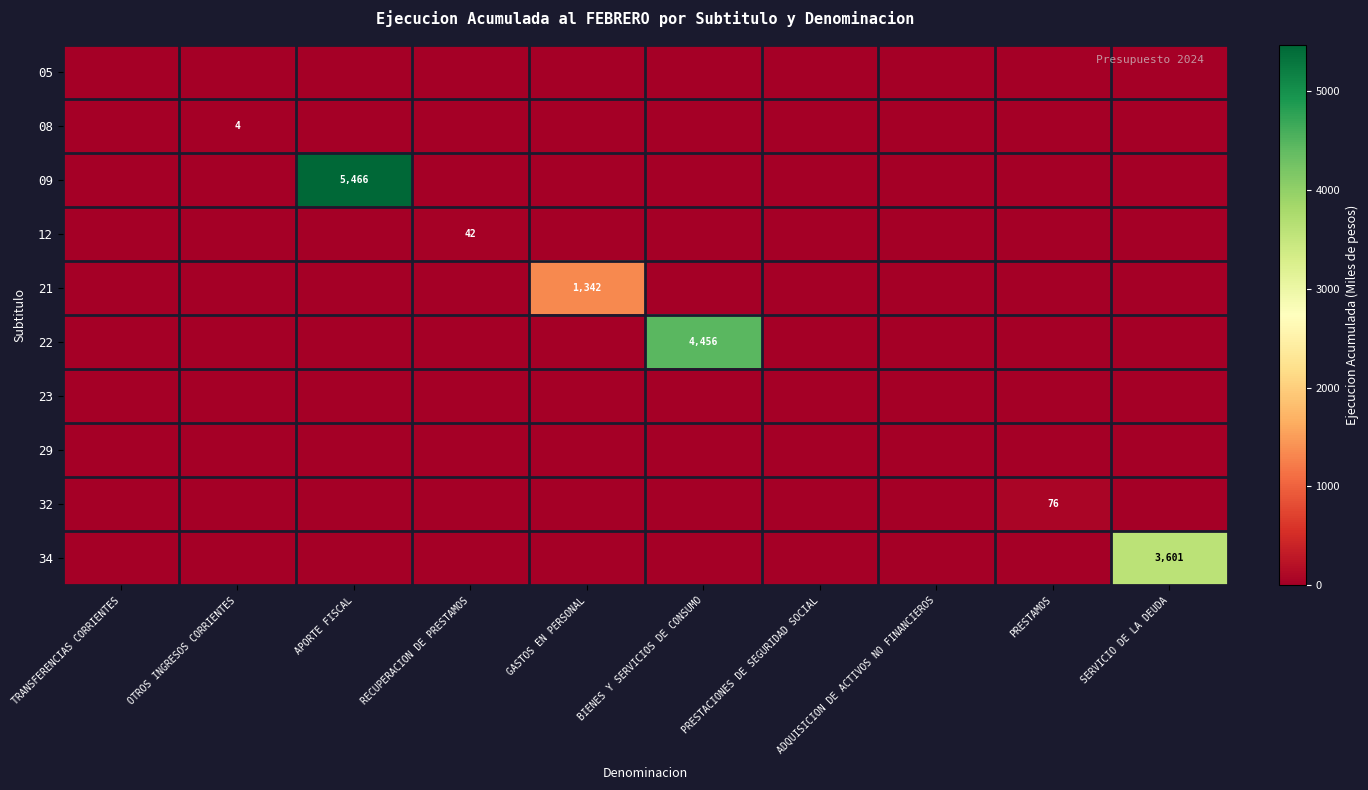

The 12 series shows 0 at PRESTACIONES DE SEGURIDAD SOCIAL. True or false?

True